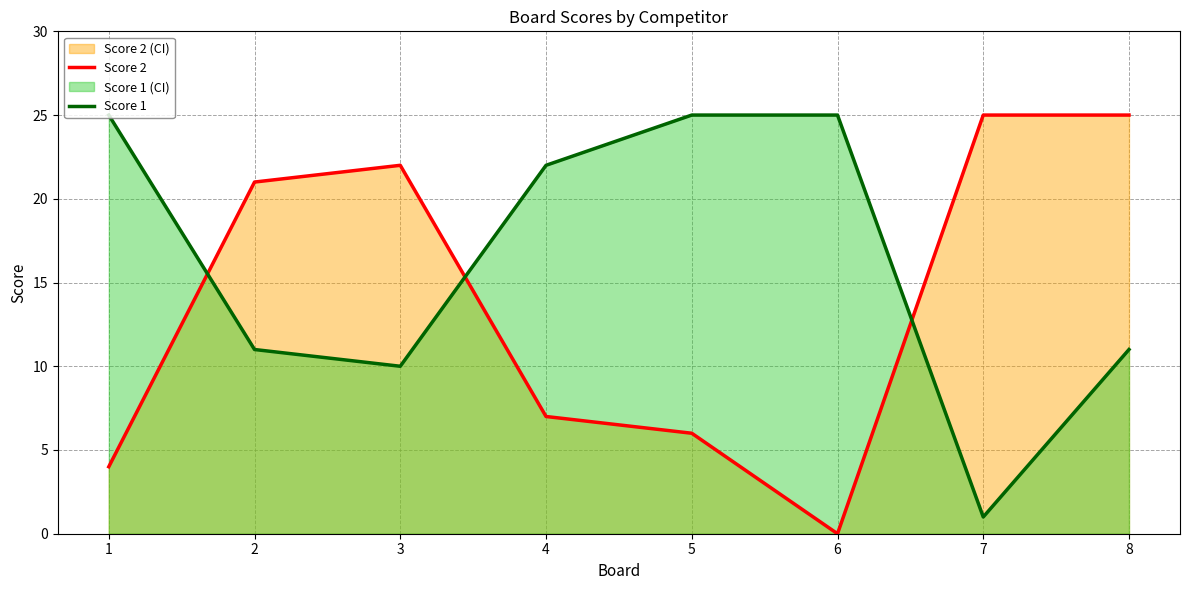

What is the difference between the maximum and minimum values in the Score 2 series?

25